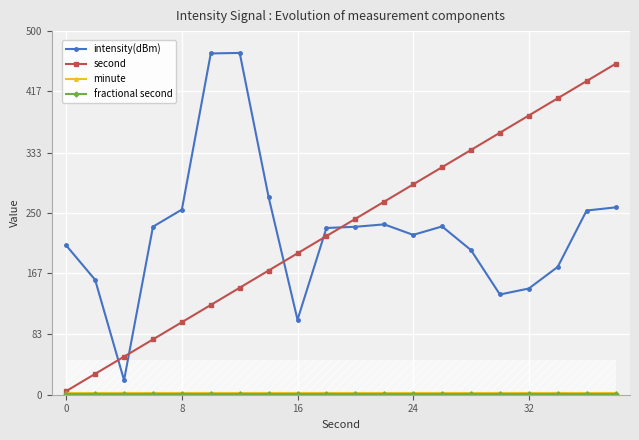

True or false: intensity(dBm) has a value of 45.4 at 16.

False